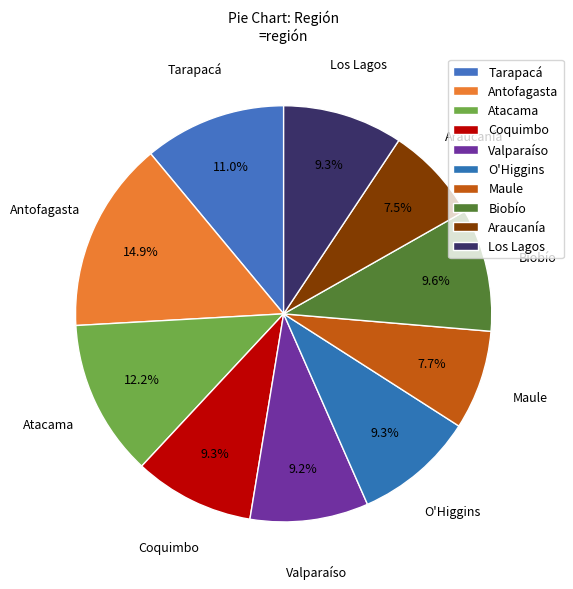

Approximately how many times larger is the value at Araucanía compared to Valparaíso?

0.8